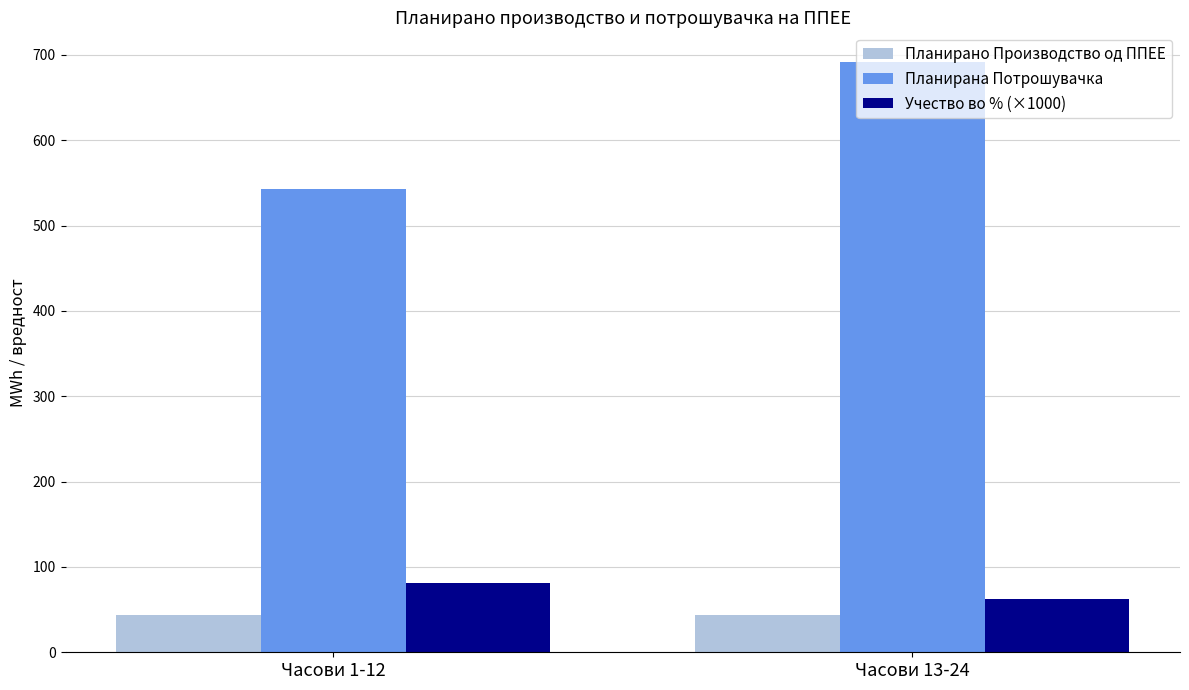

What is the approximate value of Учество во % (×1000) at Часови 13-24?

62.2